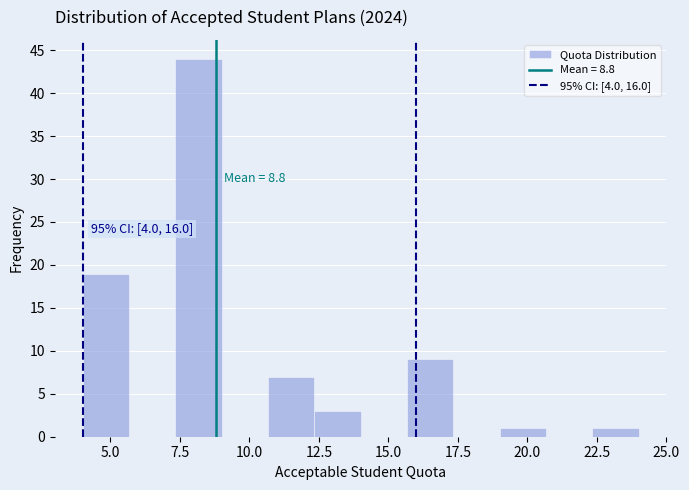

Read against the x-axis, roughly where is the centre of the tallest bar?

8.0